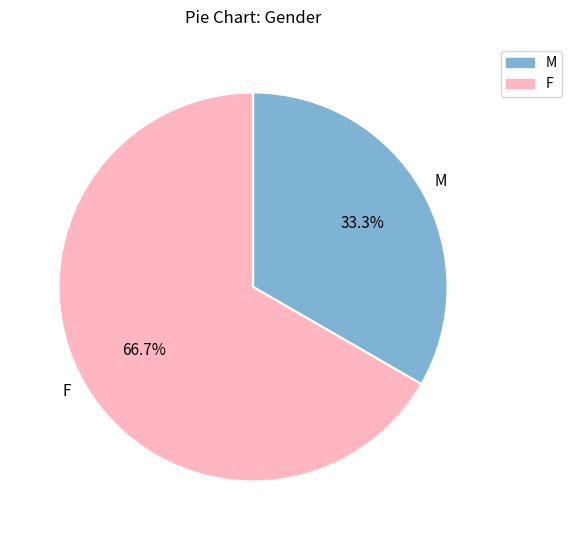

What is the smallest slice in the pie chart?

M